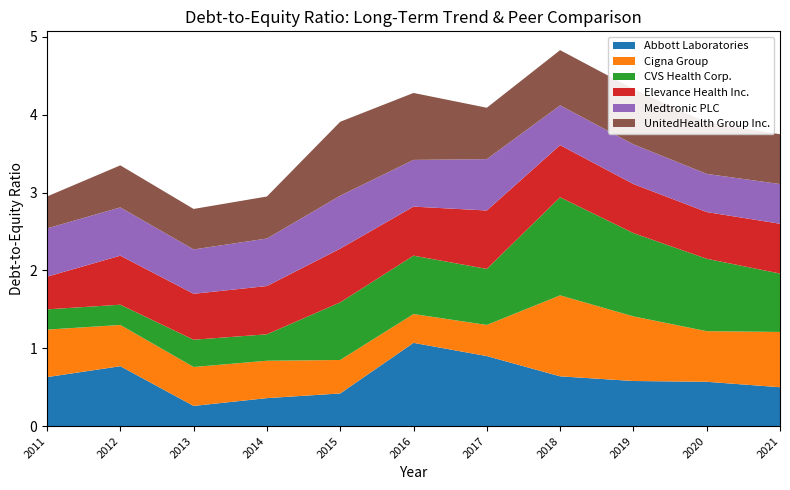

Reading left to right, what are all the values shown in this chart?

Abbott Laboratories: 2011-12-31=0.6	2012-12-31=0.8	2013-12-31=0.3	2014-12-31=0.4	2015-12-31=0.4	2016-12-31=1.1	2017-12-31=0.9	2018-12-31=0.6	2019-12-31=0.6	2020-12-31=0.6	2021-12-31=0.5
Cigna Group: 2011-12-31=0.6	2012-12-31=0.5	2013-12-31=0.5	2014-12-31=0.5	2015-12-31=0.4	2016-12-31=0.4	2017-12-31=0.4	2018-12-31=1.0	2019-12-31=0.8	2020-12-31=0.7	2021-12-31=0.7
CVS Health Corp.: 2011-12-31=0.3	2012-12-31=0.3	2013-12-31=0.3	2014-12-31=0.3	2015-12-31=0.7	2016-12-31=0.8	2017-12-31=0.7	2018-12-31=1.3	2019-12-31=1.1	2020-12-31=0.9	2021-12-31=0.8
Elevance Health Inc.: 2011-12-31=0.4	2012-12-31=0.6	2013-12-31=0.6	2014-12-31=0.6	2015-12-31=0.7	2016-12-31=0.6	2017-12-31=0.8	2018-12-31=0.7	2019-12-31=0.6	2020-12-31=0.6	2021-12-31=0.6
Medtronic PLC: 2011-12-31=0.6	2012-12-31=0.6	2013-12-31=0.6	2014-12-31=0.6	2015-12-31=0.7	2016-12-31=0.6	2017-12-31=0.7	2018-12-31=0.5	2019-12-31=0.5	2020-12-31=0.5	2021-12-31=0.5
UnitedHealth Group Inc.: 2011-12-31=0.4	2012-12-31=0.5	2013-12-31=0.5	2014-12-31=0.5	2015-12-31=0.9	2016-12-31=0.9	2017-12-31=0.7	2018-12-31=0.7	2019-12-31=0.7	2020-12-31=0.7	2021-12-31=0.6